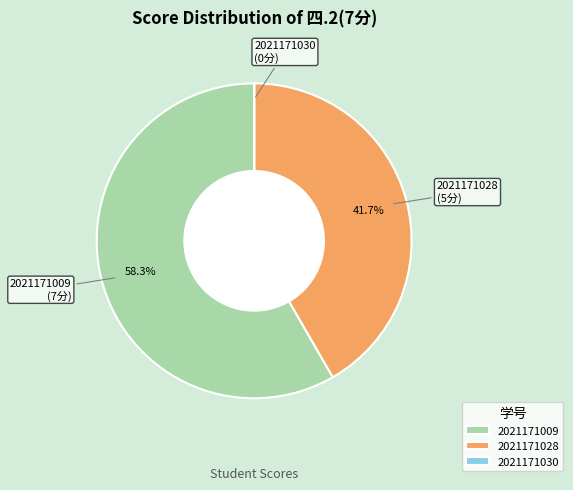

Approximately how many times larger is the value at 2021171009 compared to 2021171028?

1.4